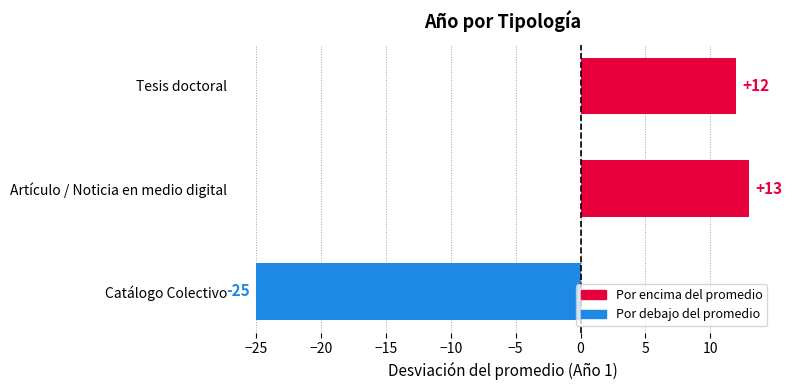

Reading top to bottom, extract all data points from this chart.

12	13	-25